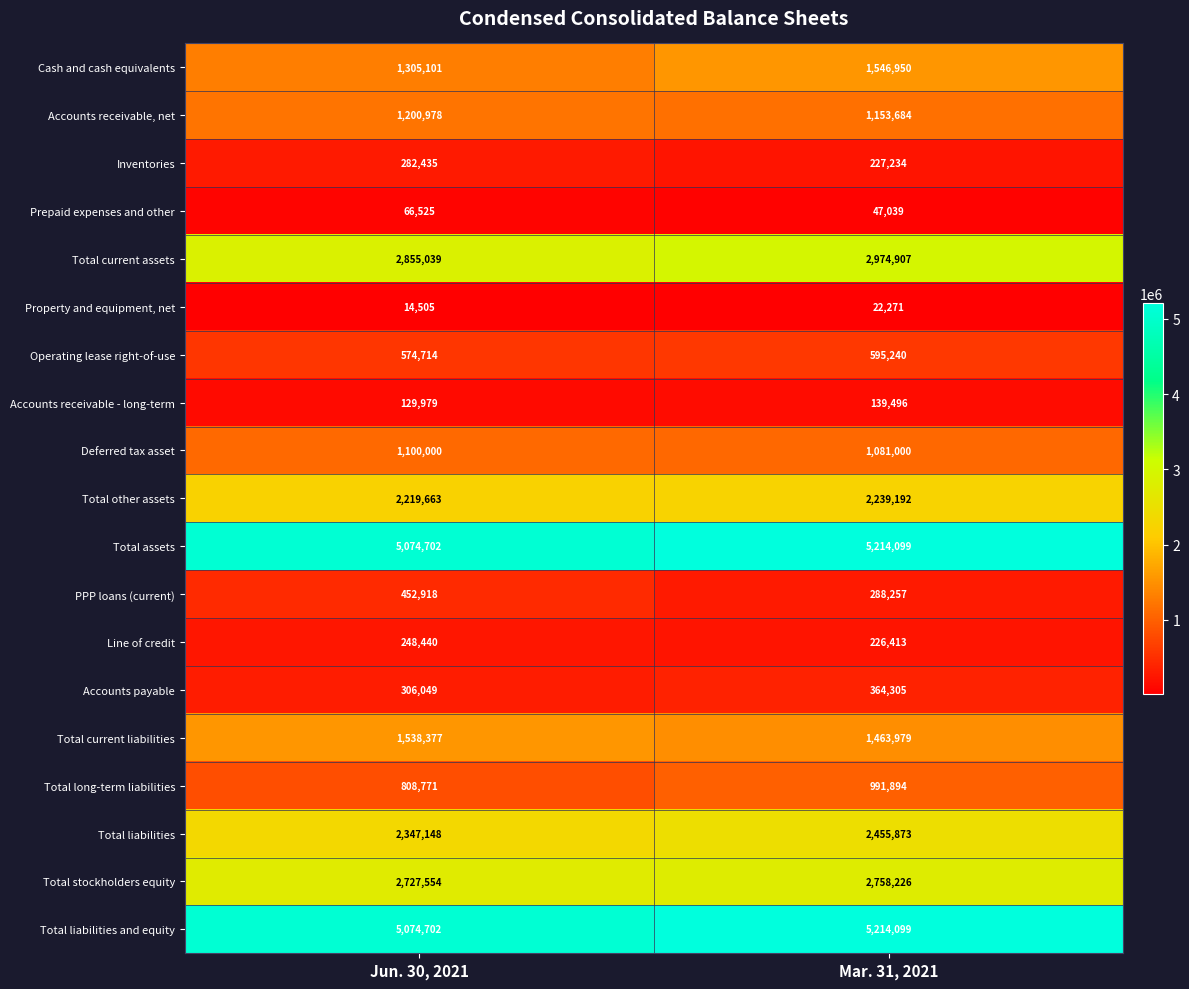

What is the sum of all Deferred tax asset values?

2181000